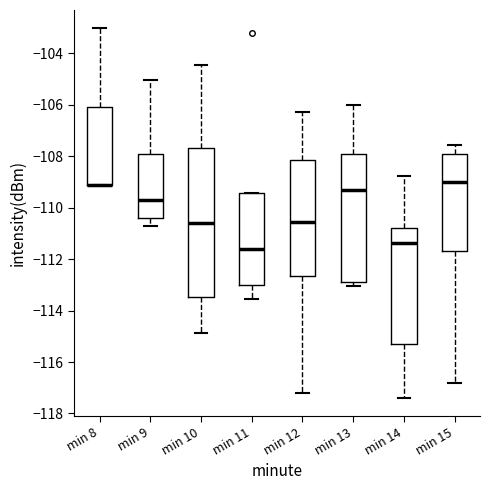

Comparing the boxes themselves (not the whiskers), which one is the tallest?

min 10